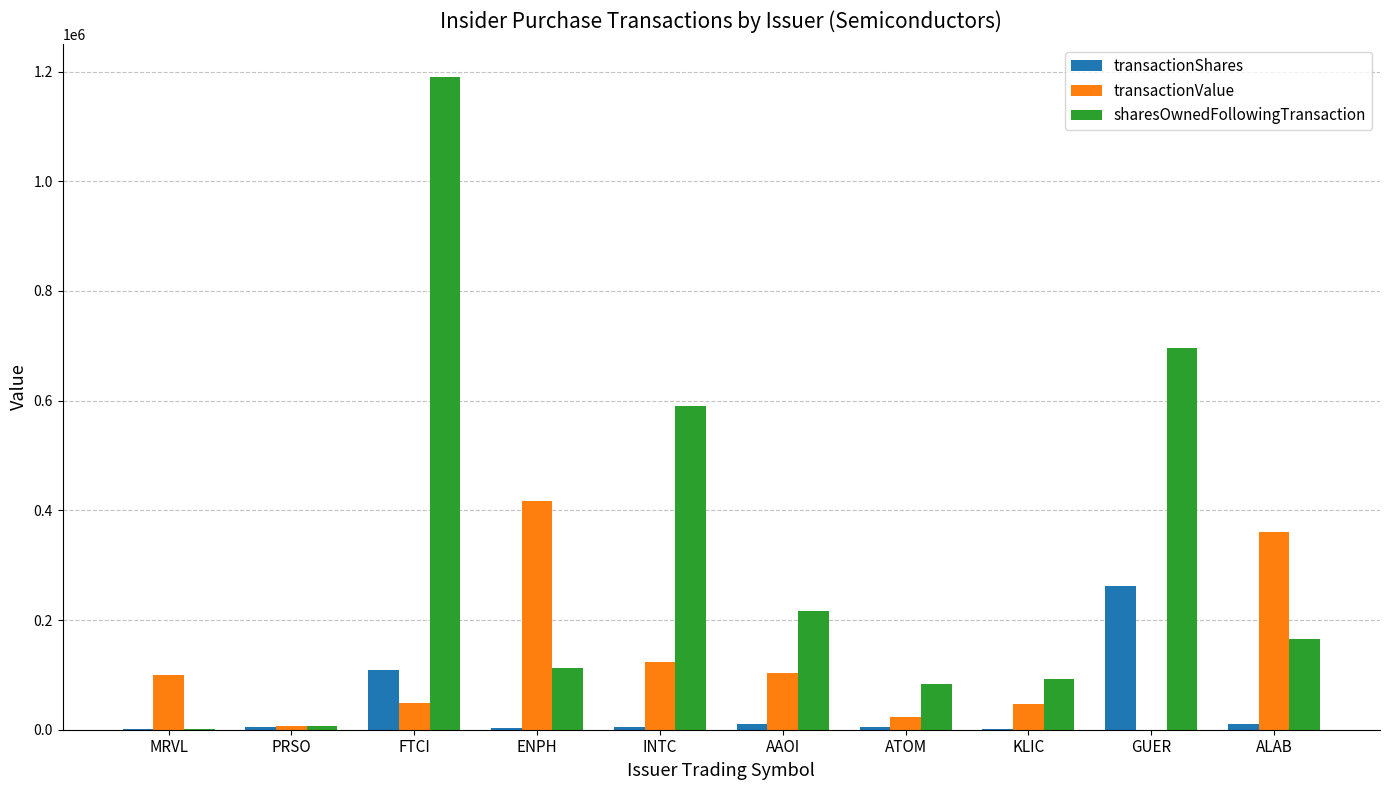

Is it true that sharesOwnedFollowingTransaction equals 695378 at GUER?

True